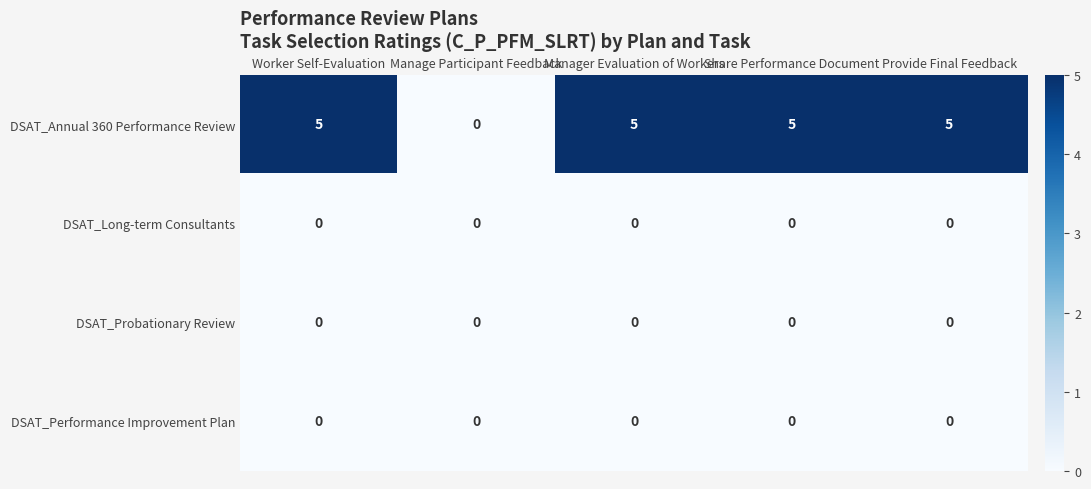

What is the total value across all series at Provide Final Feedback?

5